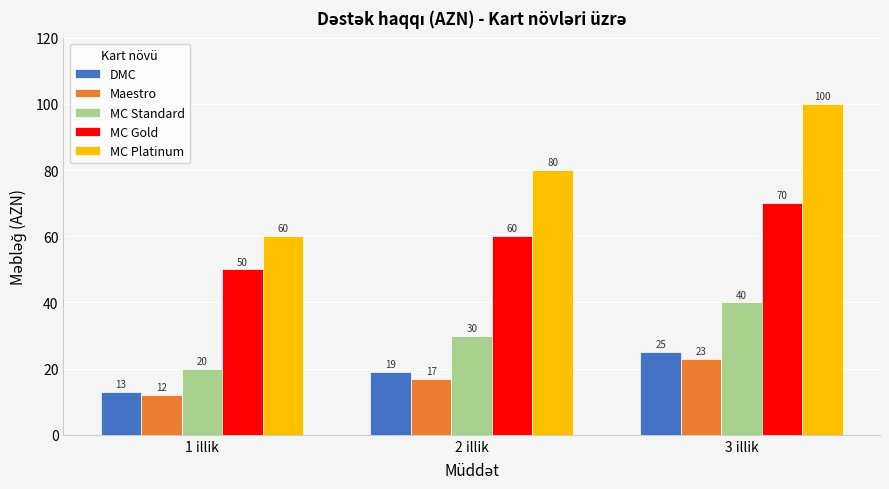

The value of MC Gold at 1 illik is 50. True or false?

True